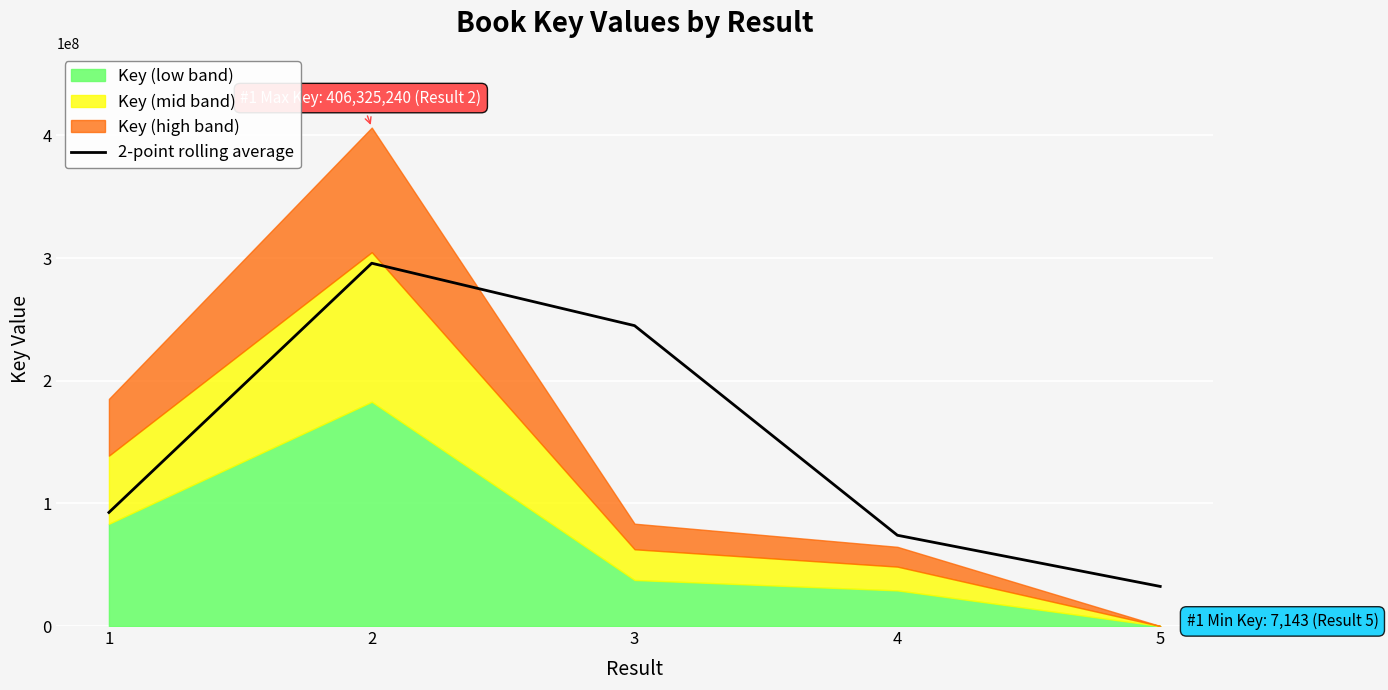

Where does the data first go above 92596137?

1